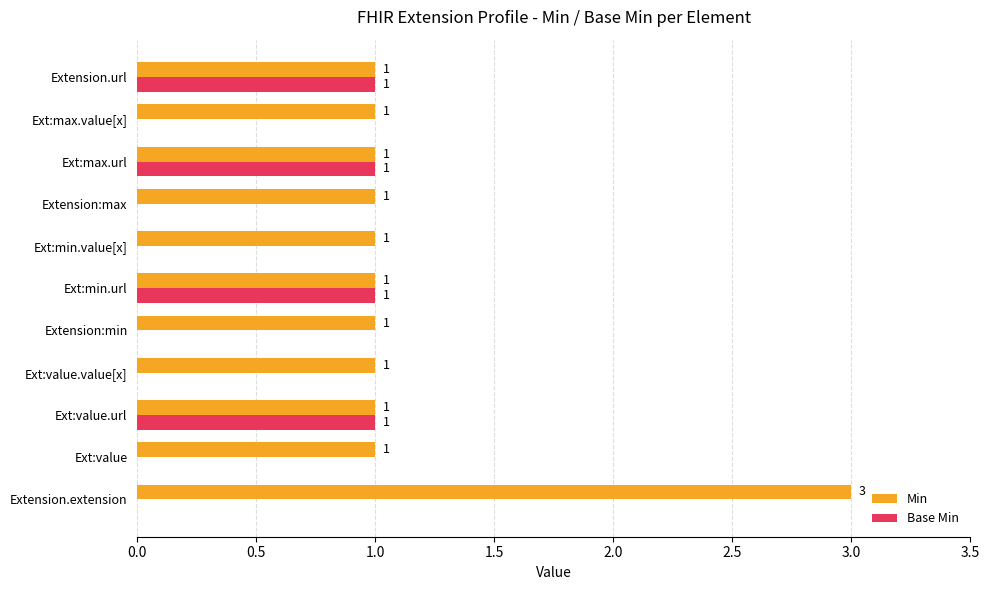

How many positive values does the Base Min series have?

4